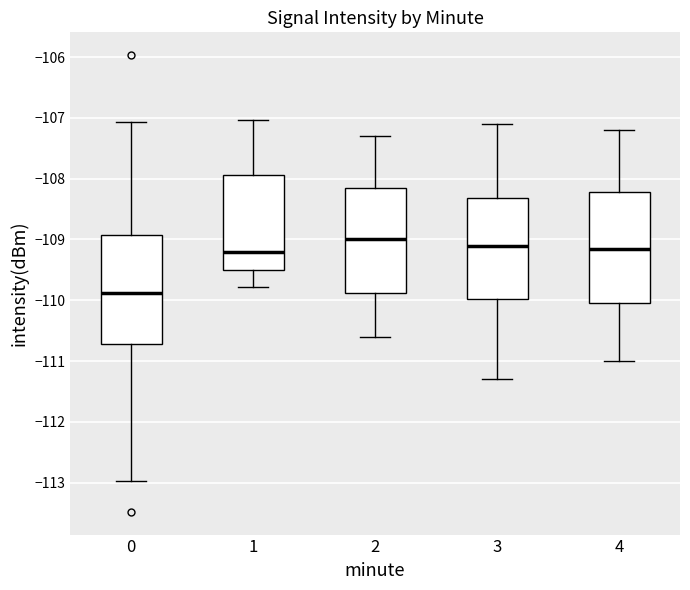

Where is the upper edge of the box at x = 2 on the y-axis? The values are not printed on the chart, so give them approximately, as read against the axis.

-108.1